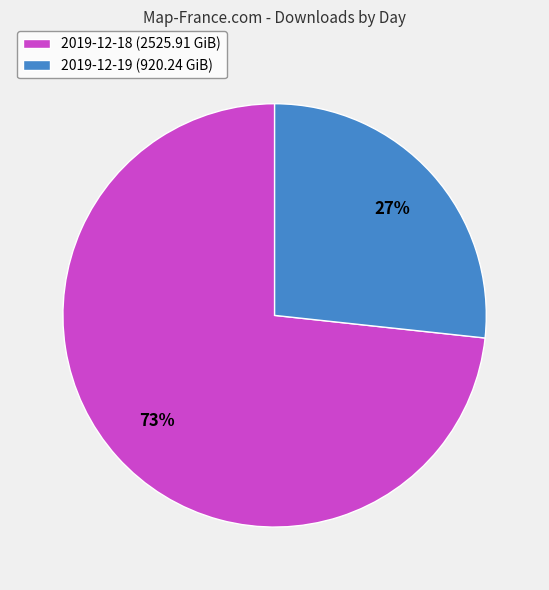

Count the number of slices in the pie.

2